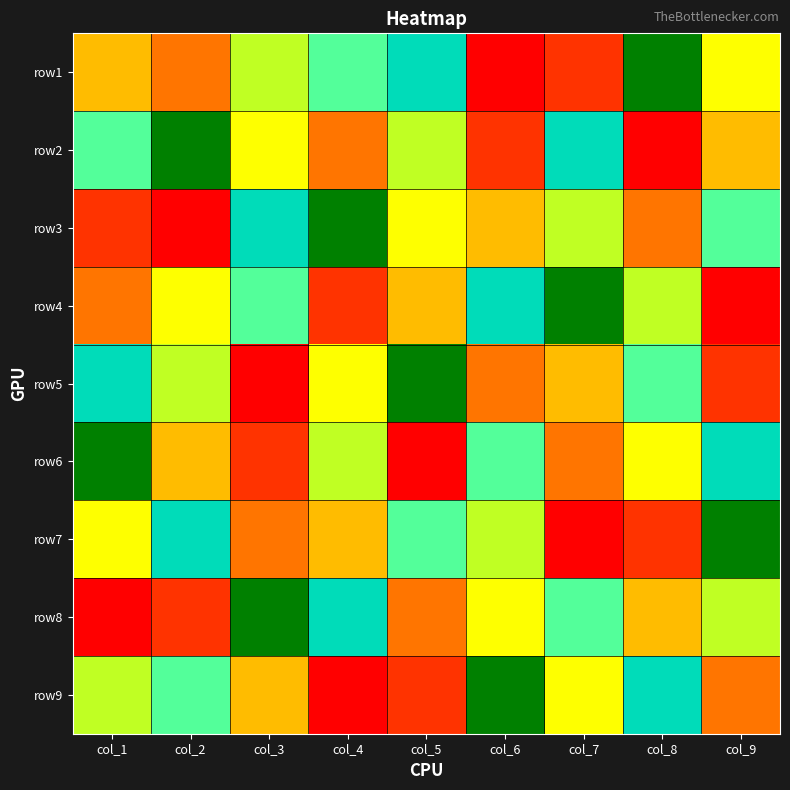

What is the minimum value shown in the chart?

1